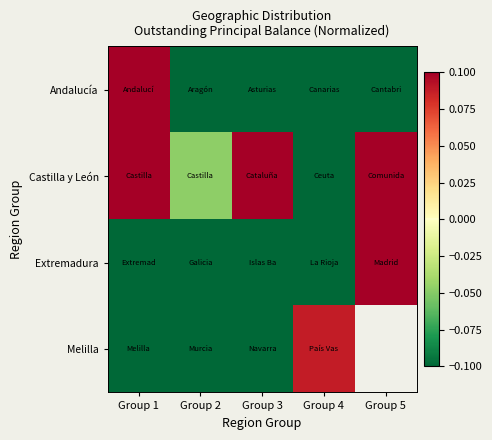

Rank the series by their average value, from highest to lowest.

Castilla y León, Extremadura, Melilla, Andalucía